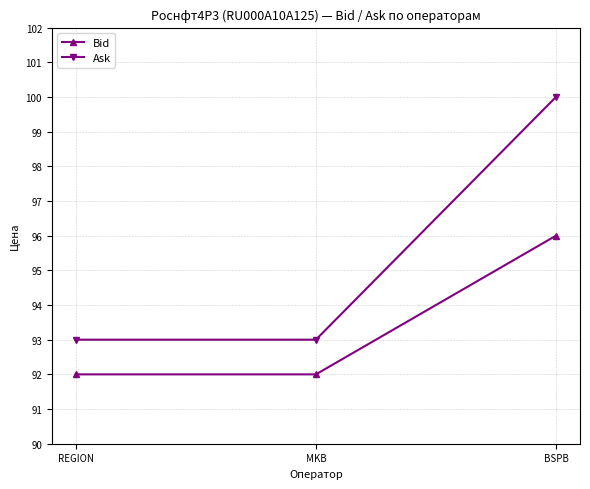

How many categories are shown in the chart?

3